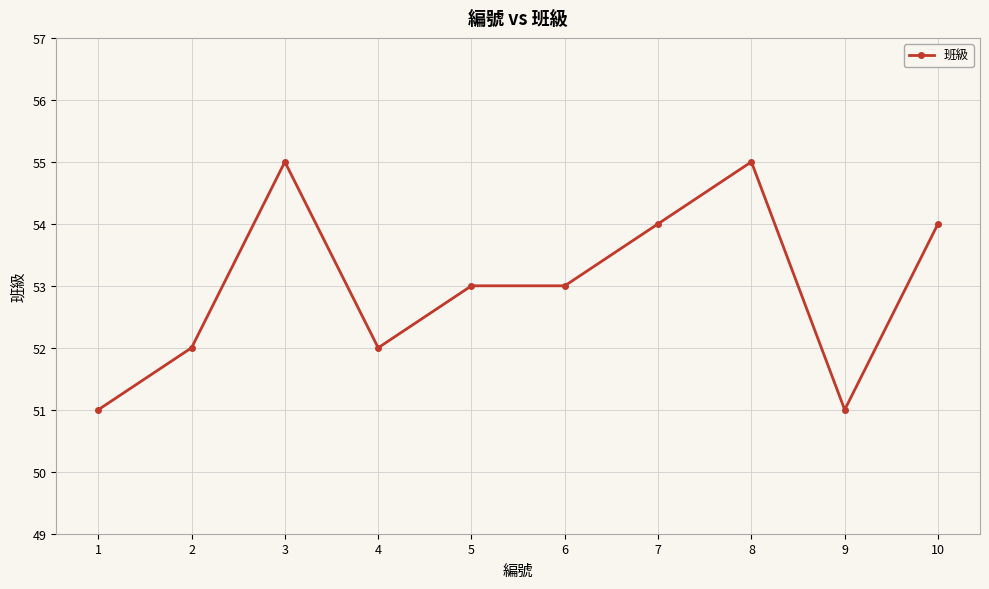

Reading right to left, list all the values displayed in this chart.

10=54	9=51	8=55	7=54	6=53	5=53	4=52	3=55	2=52	1=51